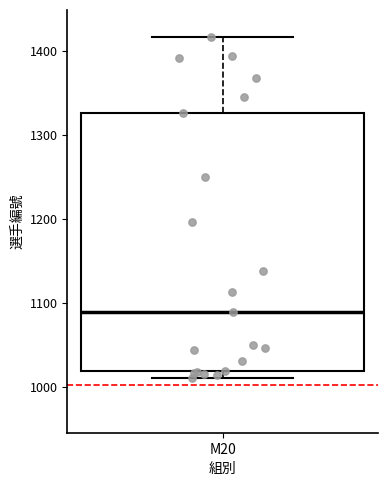

Transcribe this box plot: give where the median line is, the range the box spans, and where the two whiskers end, as read against the y-axis. The values are not printed on the chart, so give them approximately, as read against the axis.

median 1090, box 1020 to 1330, whiskers 1010 to 1420